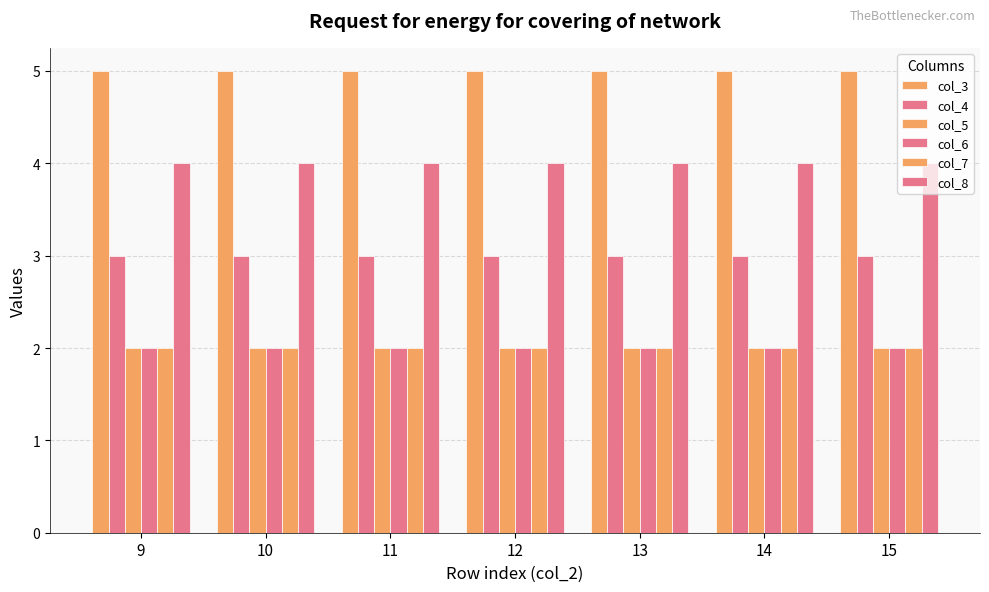

At which category is the sum across all series the highest?

9